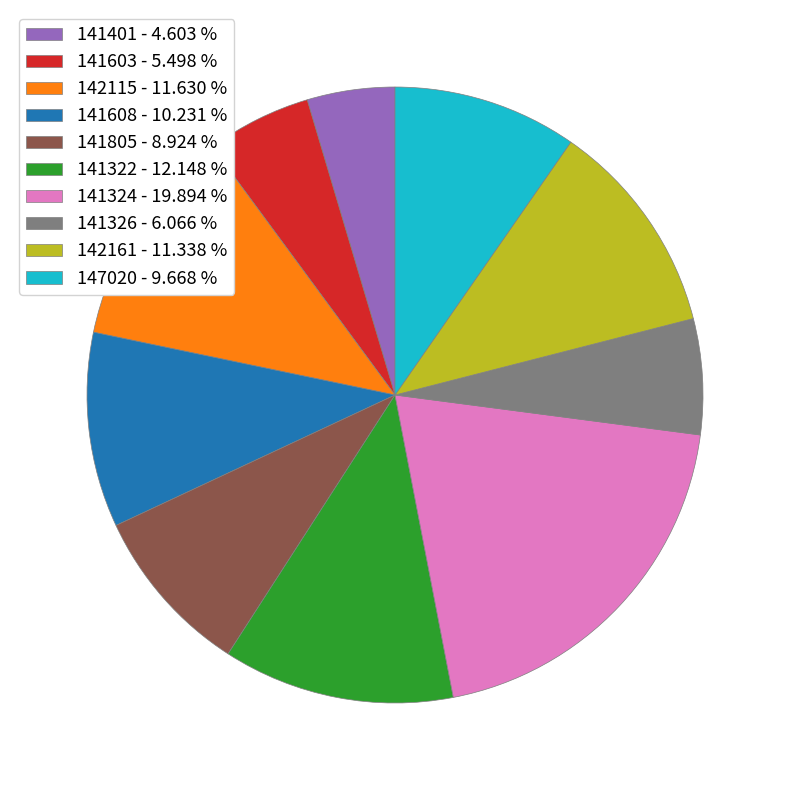

What is the ratio of the value at 141603 - 5.498 % to the value at 142161 - 11.338 %?

0.5